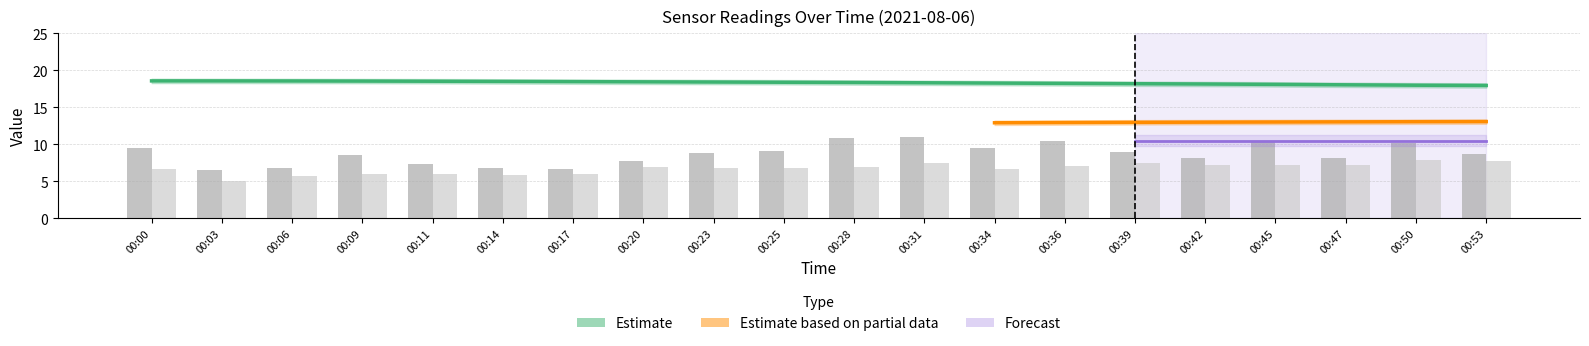

Rank the categories by SDS_P1 value from lowest to highest.

00:03, 00:17, 00:06, 00:14, 00:11, 00:20, 00:42, 00:47, 00:09, 00:53, 00:23, 00:39, 00:25, 00:34, 00:00, 00:50, 00:45, 00:36, 00:28, 00:31